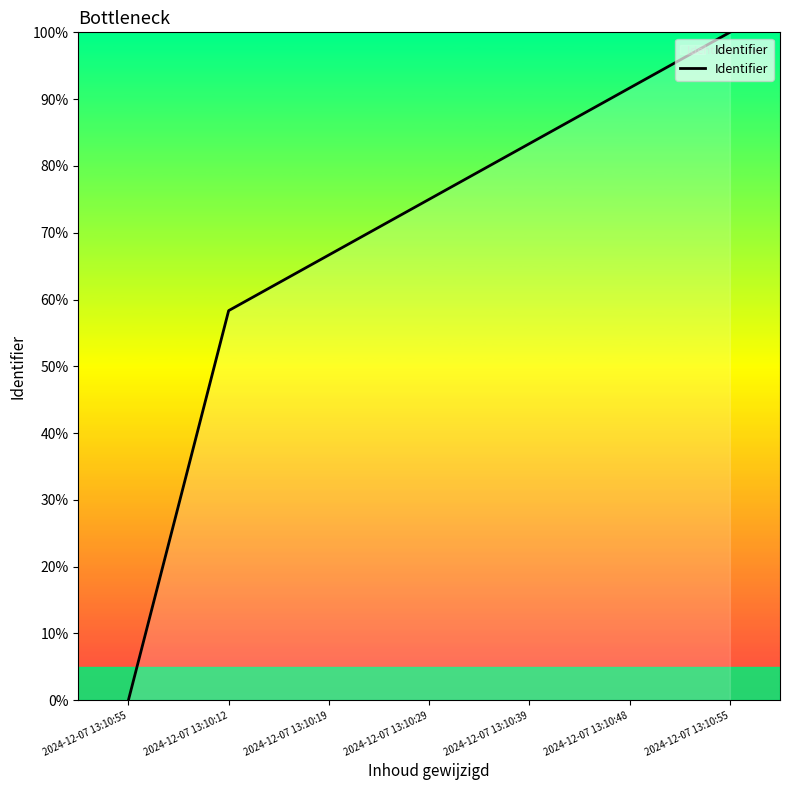

Which category has the lowest value across all series?

2024-12-07 13:10:55